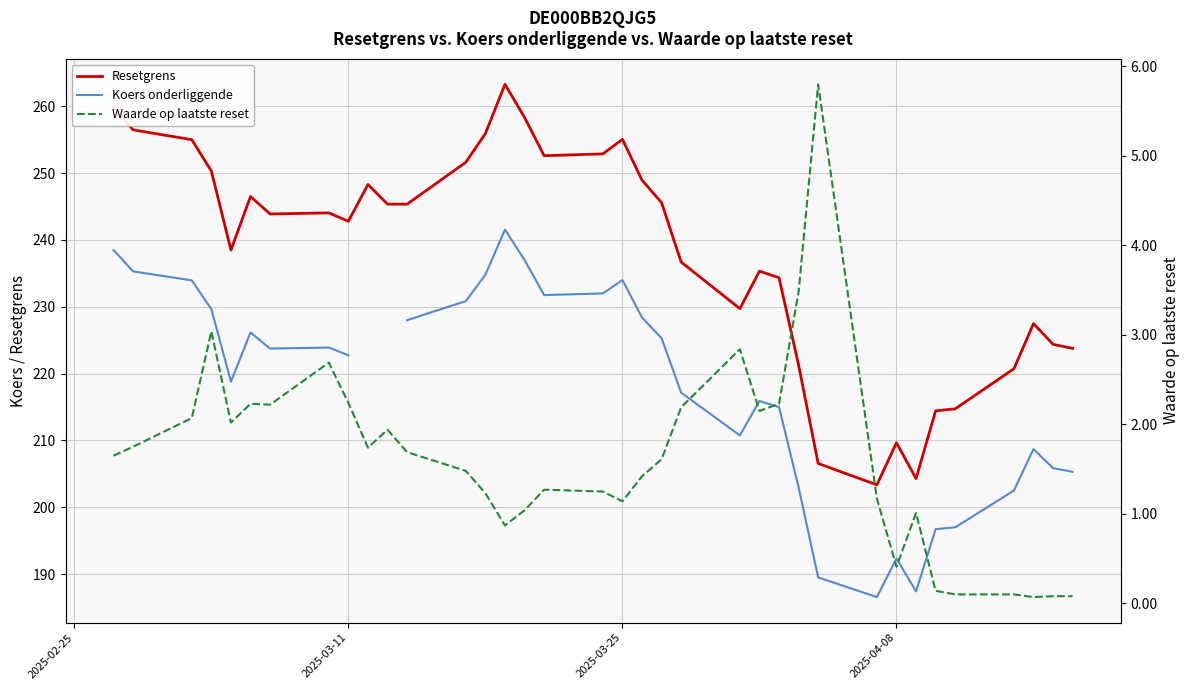

In Koers onderliggende, how many points are lower than both neighbors (excluding endpoints)?

6